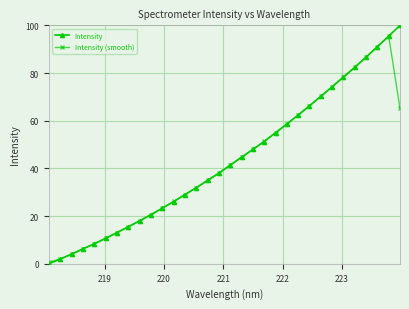

Which series has the largest range (max minus min)?

Intensity